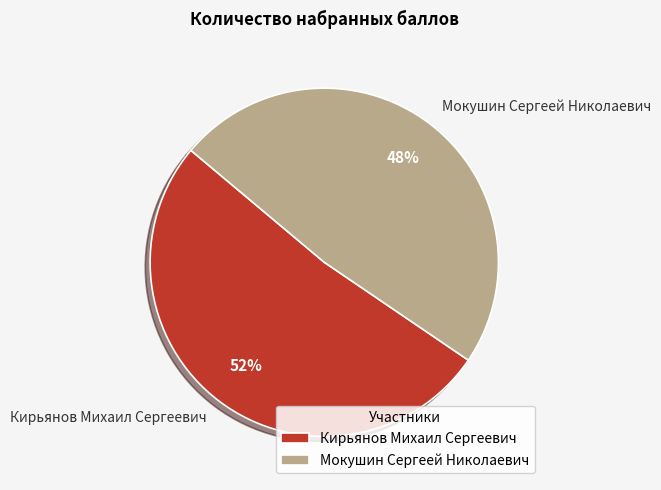

To the nearest percent, what is the combined percentage of Мокушин Сергеей Николаевич and Кирьянов Михаил Сергеевич?

100%